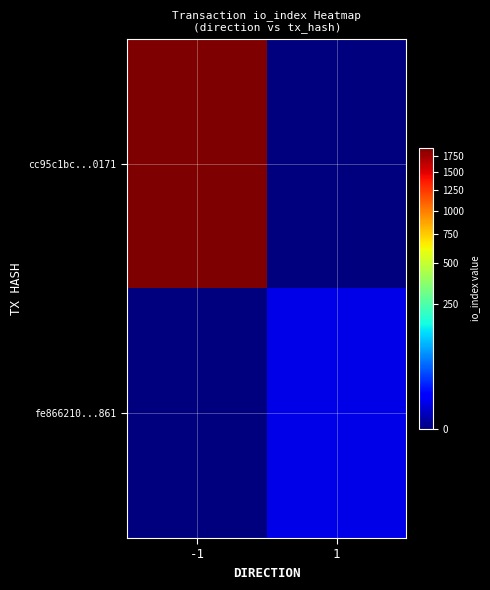

At how many categories does at least one series exceed 606?

1